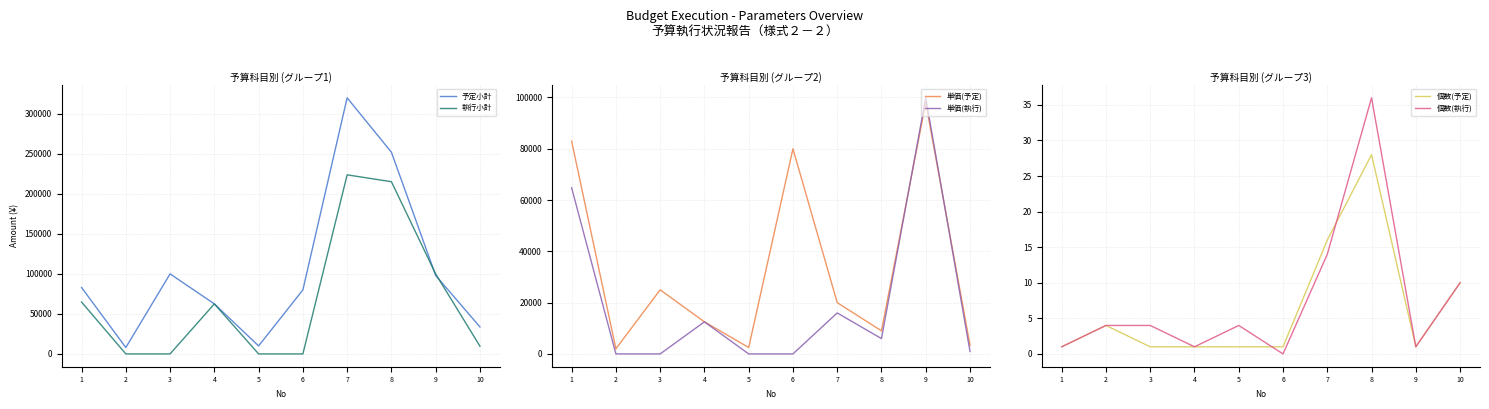

Where is the first local maximum for 個数(執行)?

5